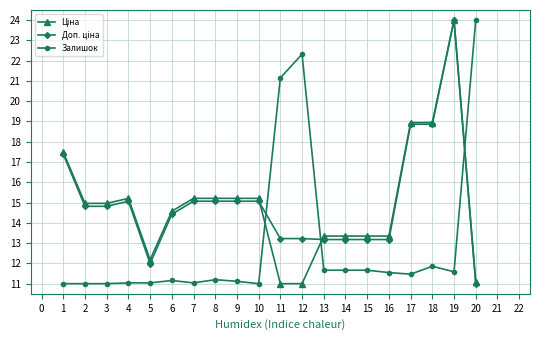

What is the value of the Залишок point at the 7th from the left?

11.0